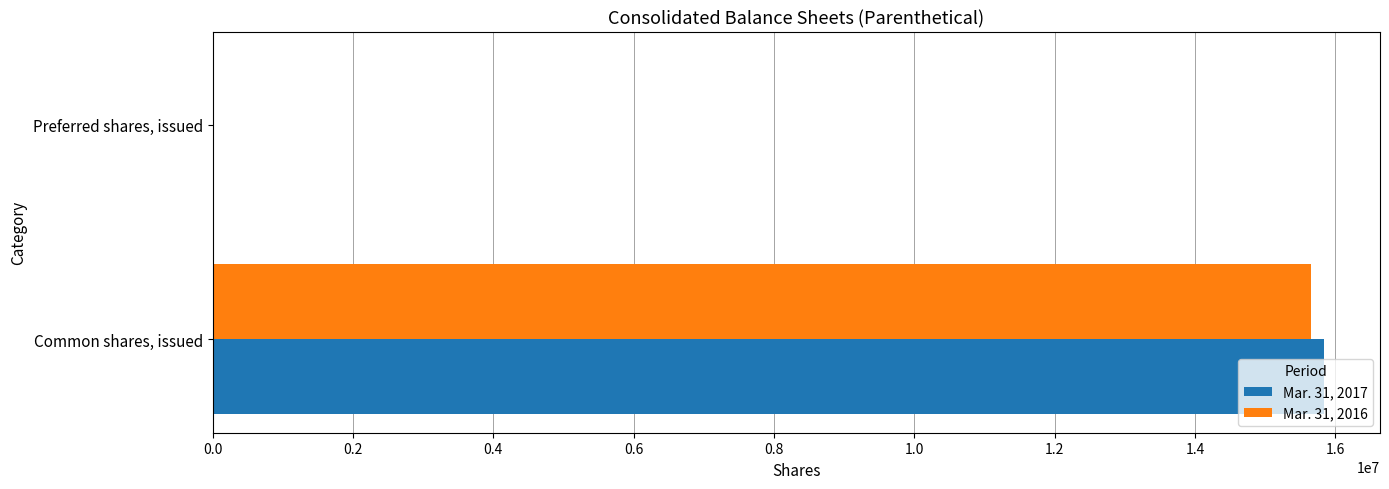

The value of Mar. 31, 2017 at Preferred shares, issued is 0. True or false?

True